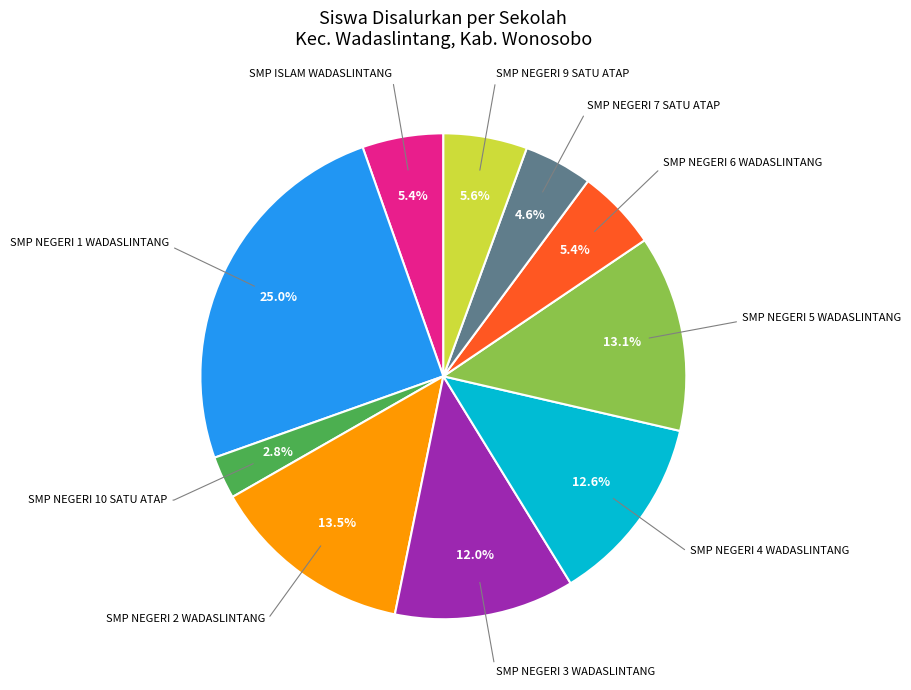

Does any single category account for the majority?

No